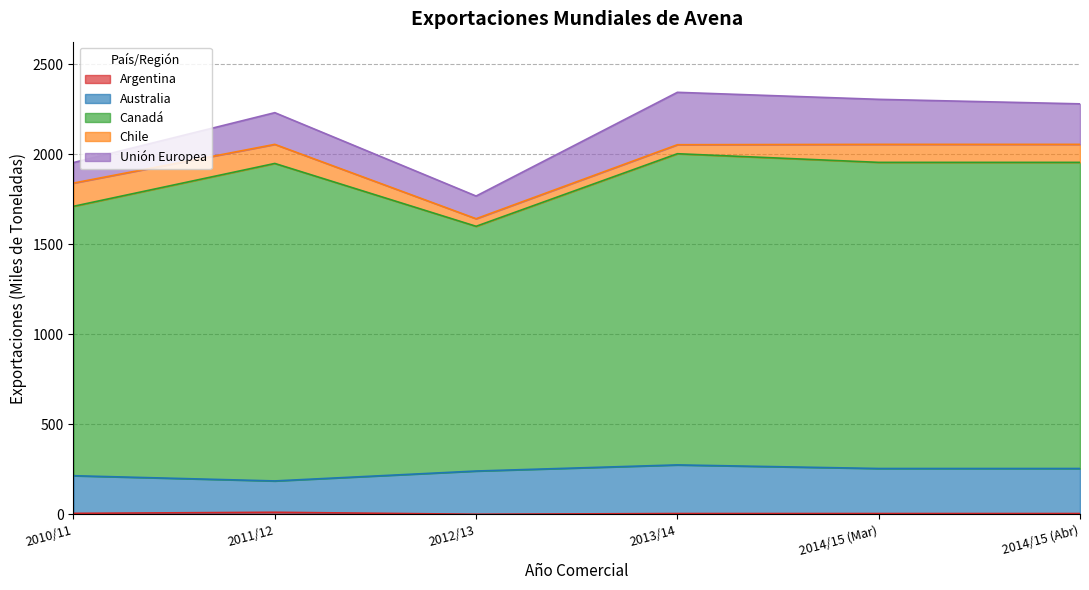

What is the difference between the maximum and minimum values in the Canadá series?

413